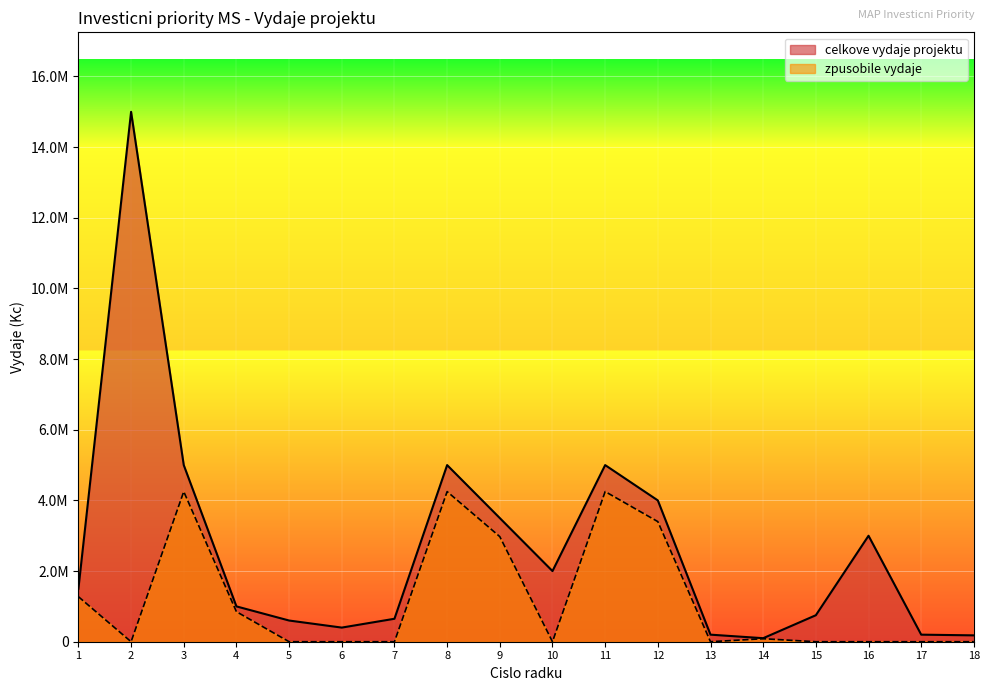

Which series has the largest total across all categories?

celkove vydaje projektu